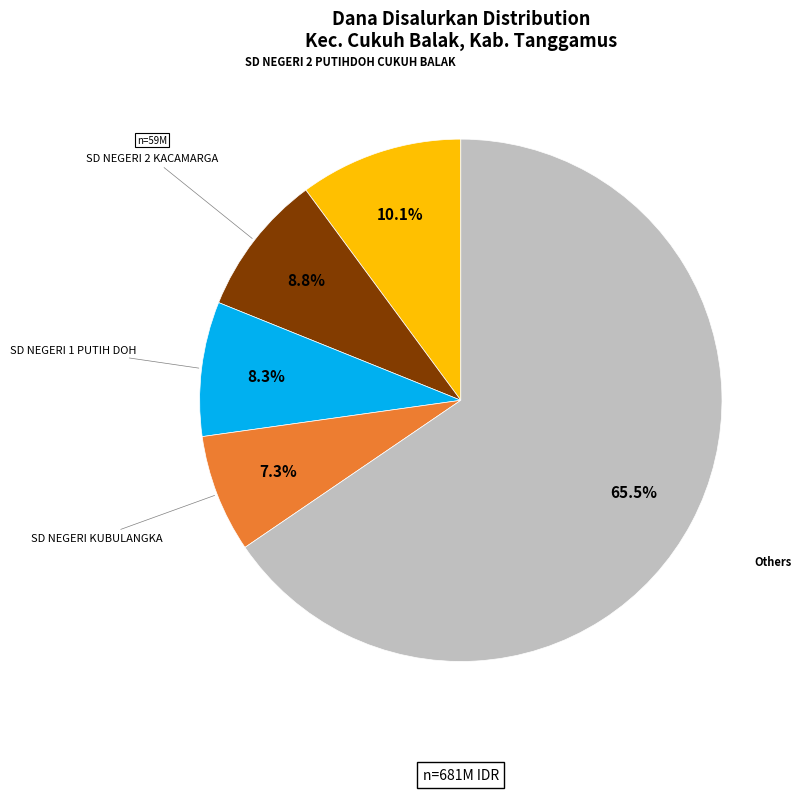

Is there a majority slice in this chart?

Yes